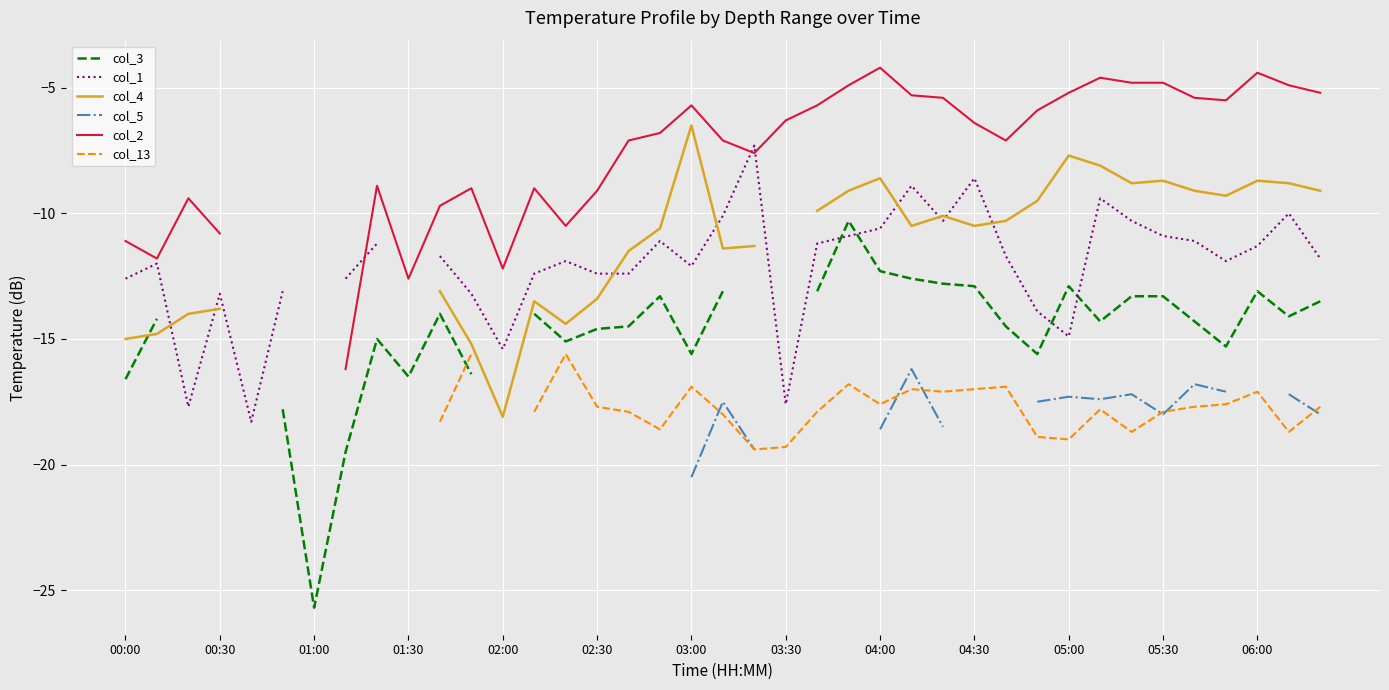

What is the greatest value displayed?

-4.2